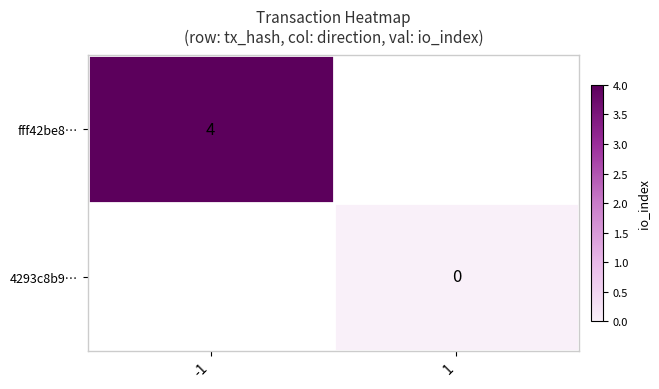

Is the value of fff42be8… at -1 greater than the value of 4293c8b9… at 1?

Yes